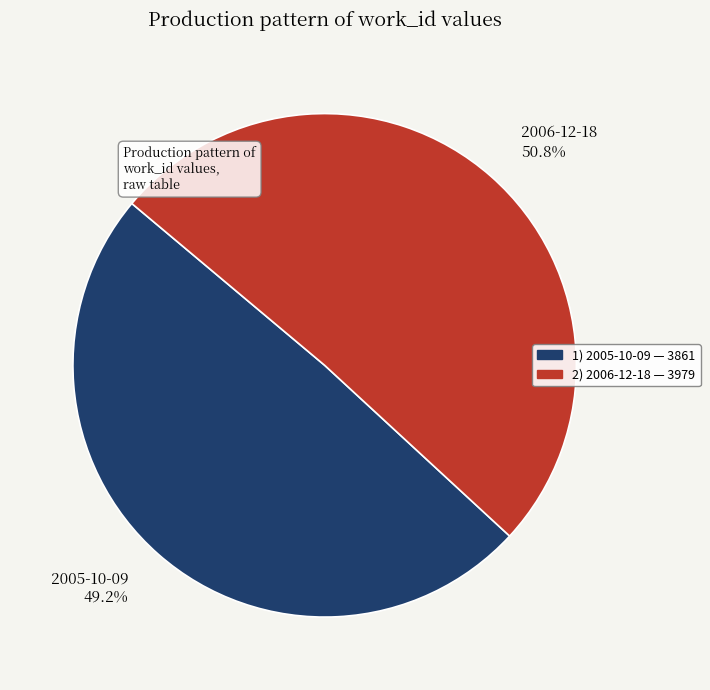

Which slice is the smallest?

2005-10-09